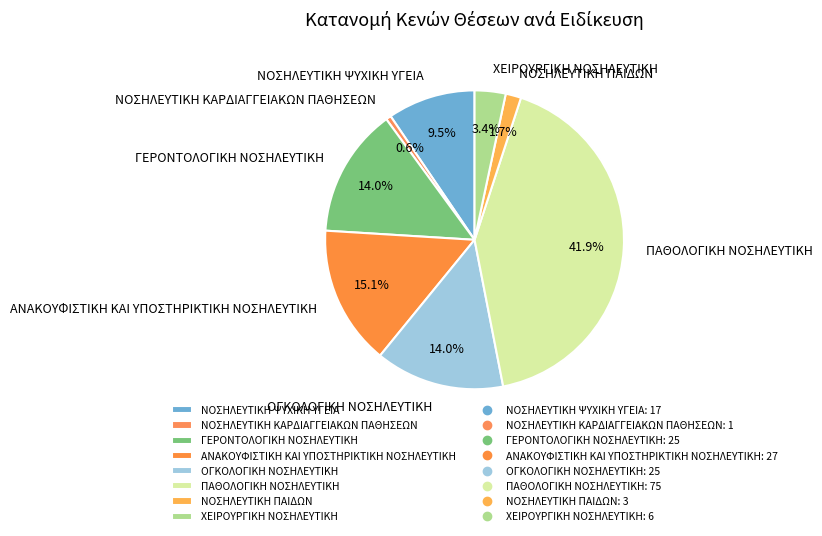

Which category has the biggest portion of the pie?

ΠΑΘΟΛΟΓΙΚΗ ΝΟΣΗΛΕΥΤΙΚΗ